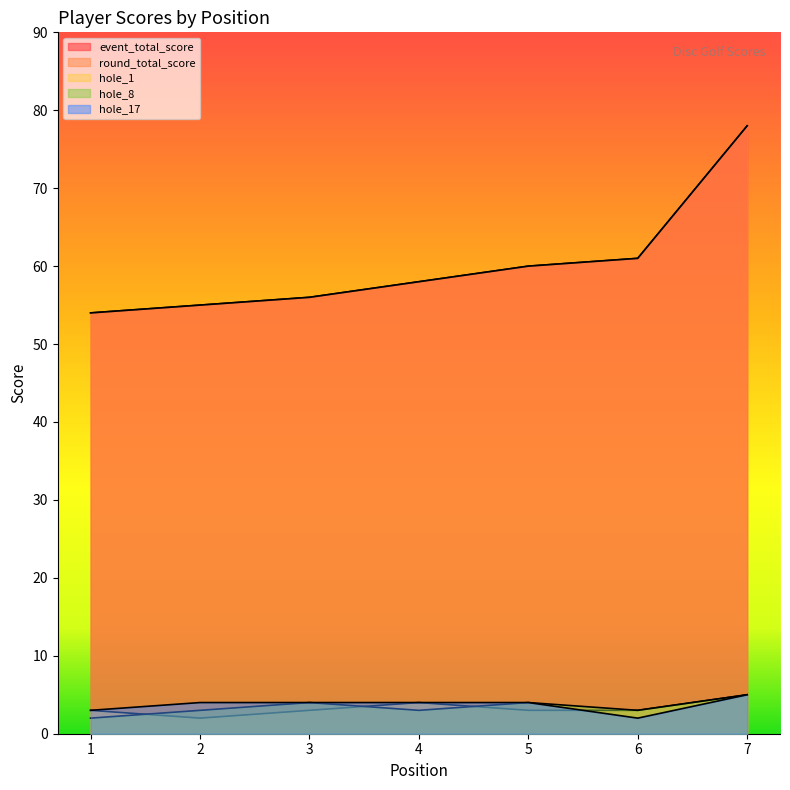

Reading left to right, extract all data points from this chart.

event_total_score: 54	55	56	58	60	61	78
round_total_score: 54	55	56	58	60	61	78
hole_1: 3	2	3	4	3	3	5
hole_8: 2	3	4	3	4	3	5
hole_17: 3	4	4	4	4	2	5